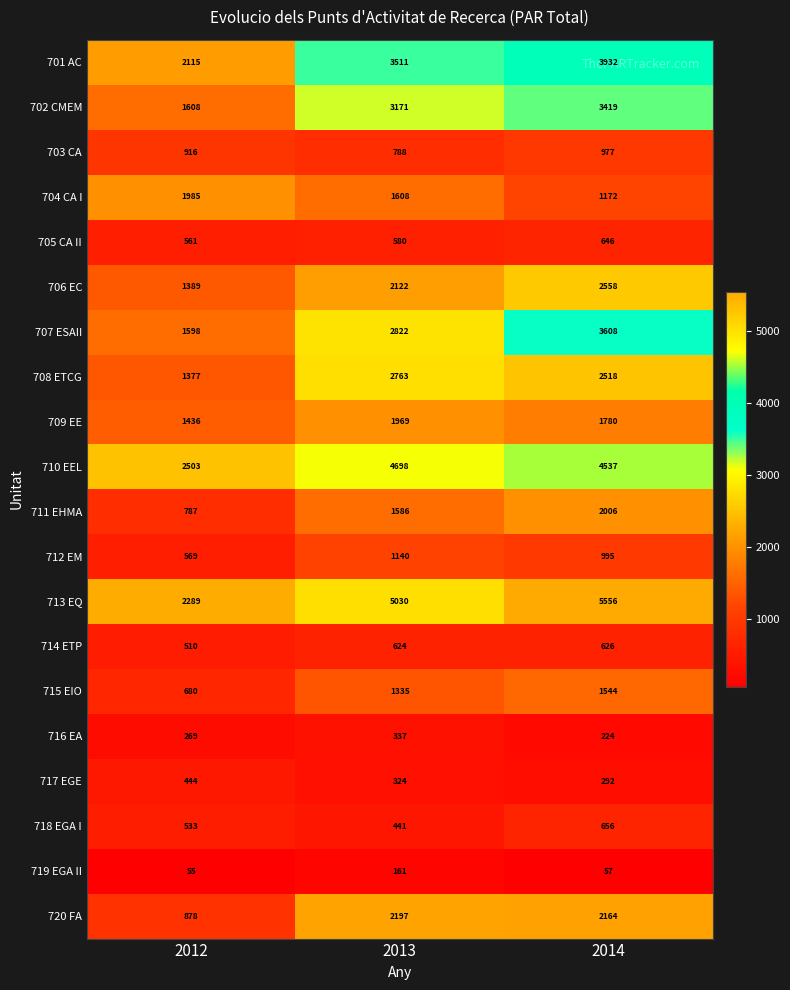

At which category is the sum across all series the highest?

2014